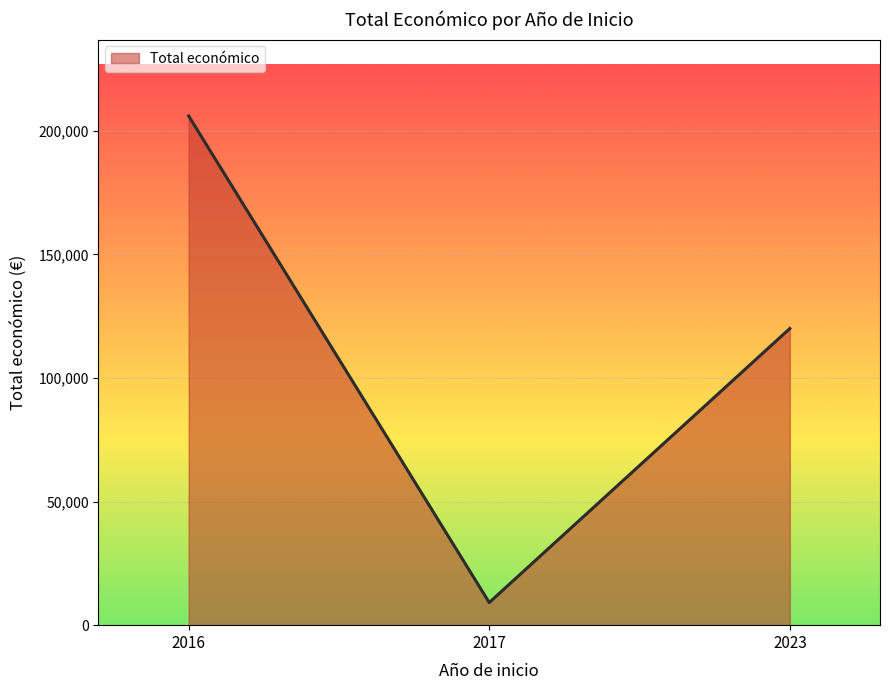

What is the sum of the values at 2023 and 2016?

325983